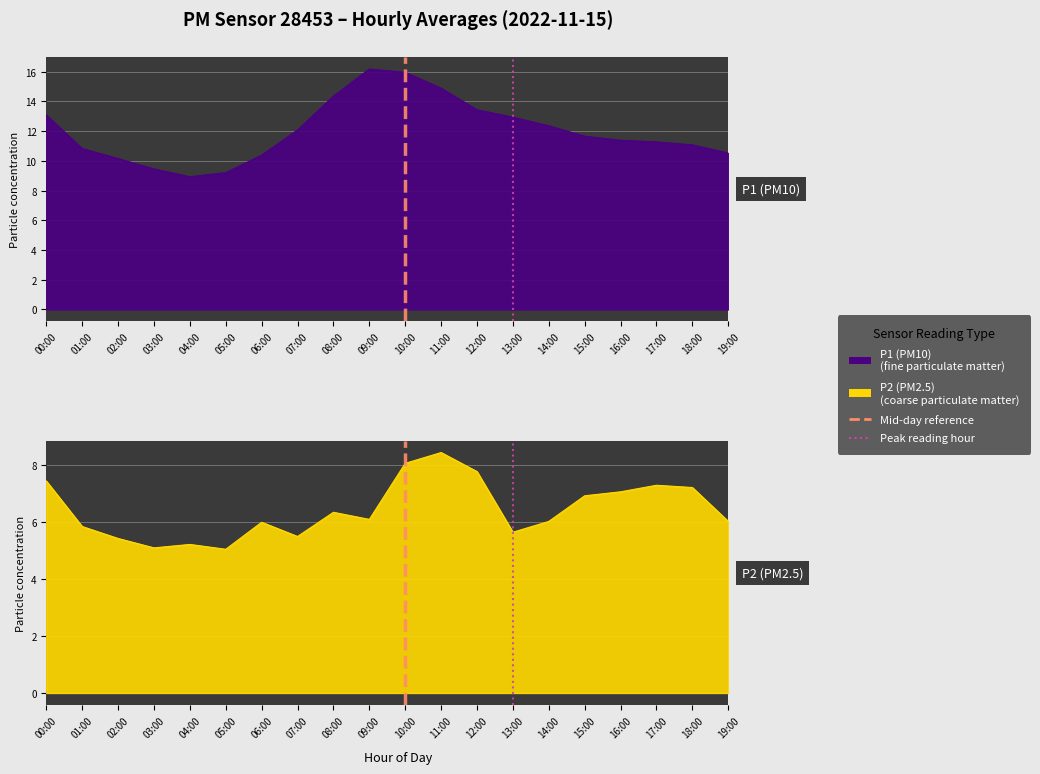

What is the difference between the maximum and minimum values in the P1 series?

7.2